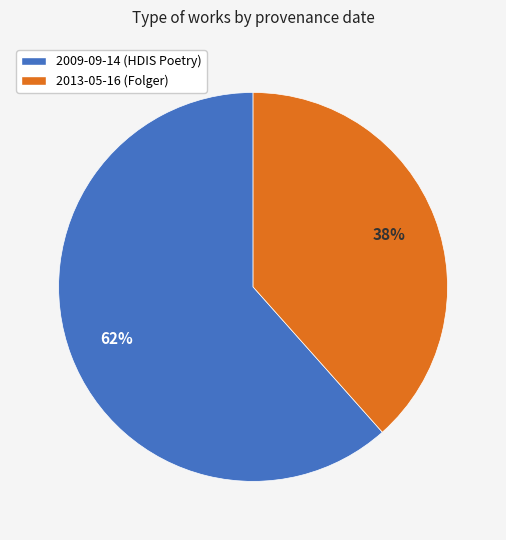

Is there any slice that represents more than half of the pie?

Yes